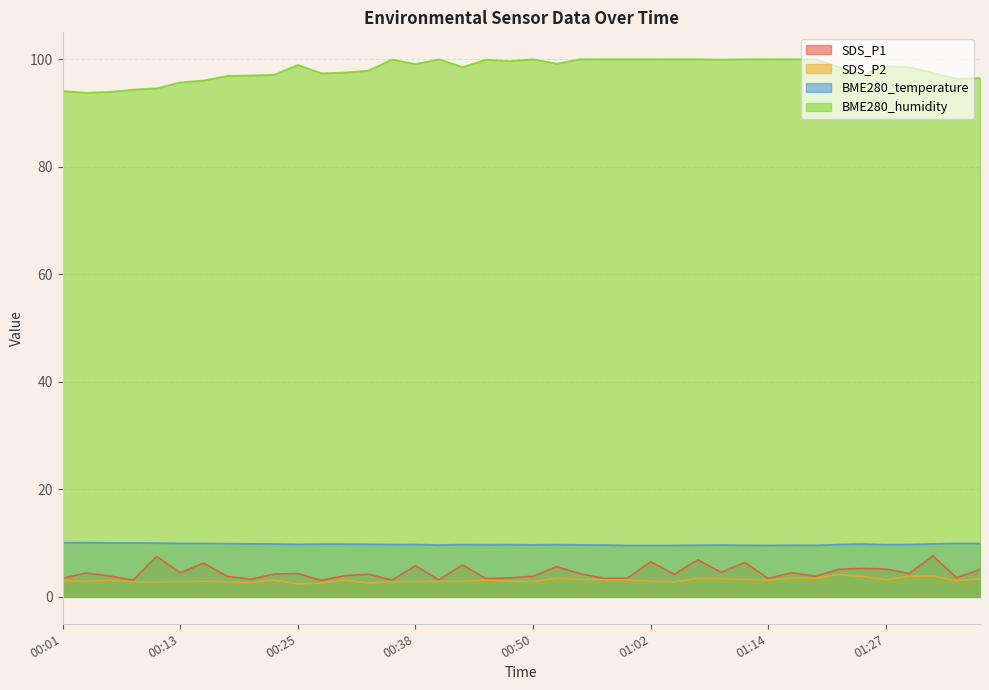

Reading left to right, transcribe all the data shown in this chart.

SDS_P1: 00:01=3.5	00:03=4.5	00:06=3.9	00:08=3.1	00:11=7.5	00:13=4.5	00:16=6.3	00:18=3.8	00:20=3.3	00:23=4.2	00:25=4.3	00:28=3.1	00:30=4.0	00:33=4.2	00:35=3.1	00:38=5.8	00:40=3.2	00:42=5.9	00:45=3.4	00:47=3.5	00:50=3.9	00:52=5.6	00:55=4.3	00:57=3.5	01:00=3.5	01:02=6.5	01:04=4.2	01:07=6.9	01:09=4.6	01:12=6.4	01:14=3.5	01:17=4.5	01:19=3.9	01:22=5.2	01:24=5.3	01:27=5.2	01:29=4.3	01:32=7.7	01:34=3.6	01:37=5.1
SDS_P2: 00:01=3.0	00:03=2.9	00:06=3.1	00:08=2.8	00:11=2.8	00:13=2.8	00:16=2.9	00:18=2.8	00:20=2.6	00:23=3.1	00:25=2.4	00:28=2.6	00:30=3.1	00:33=2.6	00:35=2.8	00:38=2.8	00:40=2.9	00:42=2.9	00:45=3.1	00:47=2.9	00:50=2.9	00:52=3.5	00:55=3.3	00:57=3.2	01:00=3.2	01:02=2.9	01:04=2.8	01:07=3.5	01:09=3.4	01:12=3.2	01:14=3.1	01:17=3.5	01:19=3.5	01:22=4.2	01:24=3.8	01:27=3.2	01:29=3.8	01:32=3.9	01:34=3.0	01:37=3.4
BME280_temperature: 00:01=10.1	00:03=10.1	00:06=10.1	00:08=10.1	00:11=10.0	00:13=9.9	00:16=9.9	00:18=9.9	00:20=9.9	00:23=9.8	00:25=9.8	00:28=9.8	00:30=9.8	00:33=9.8	00:35=9.8	00:38=9.8	00:40=9.7	00:42=9.7	00:45=9.7	00:47=9.7	00:50=9.7	00:52=9.7	00:55=9.7	00:57=9.7	01:00=9.6	01:02=9.6	01:04=9.6	01:07=9.6	01:09=9.7	01:12=9.6	01:14=9.6	01:17=9.6	01:19=9.6	01:22=9.8	01:24=9.8	01:27=9.7	01:29=9.8	01:32=9.9	01:34=9.9	01:37=9.9
BME280_humidity: 00:01=94.1	00:03=93.8	00:06=93.9	00:08=94.3	00:11=94.6	00:13=95.7	00:16=96.0	00:18=96.9	00:20=97.0	00:23=97.1	00:25=99.0	00:28=97.4	00:30=97.5	00:33=97.9	00:35=100.0	00:38=99.1	00:40=100.0	00:42=98.5	00:45=99.9	00:47=99.7	00:50=100.0	00:52=99.2	00:55=100.0	00:57=100.0	01:00=100.0	01:02=100.0	01:04=100.0	01:07=100.0	01:09=99.9	01:12=100.0	01:14=100.0	01:17=100.0	01:19=100.0	01:22=98.6	01:24=97.0	01:27=98.7	01:29=98.5	01:32=97.4	01:34=96.4	01:37=96.5